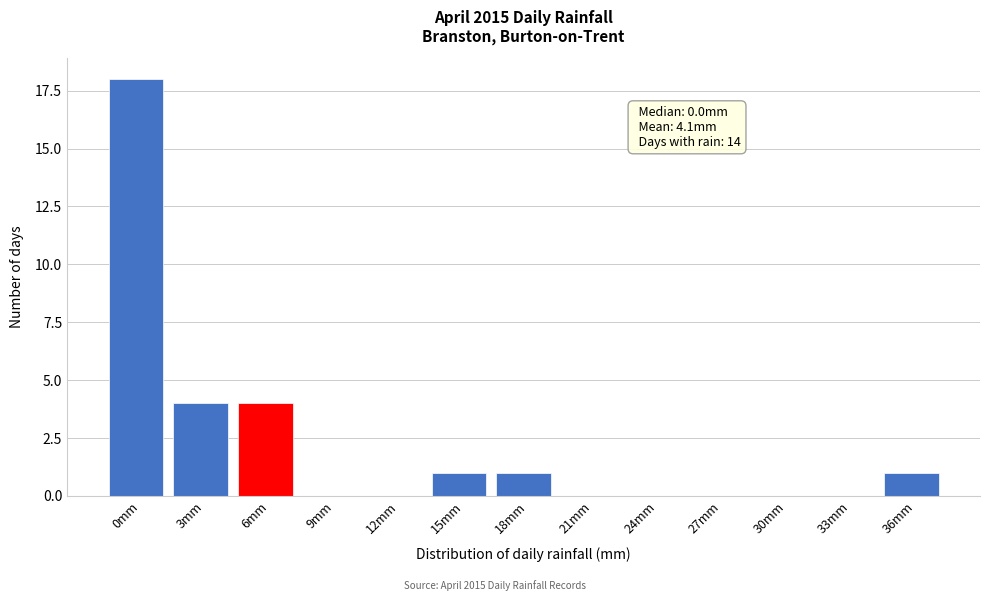

Reading right to left, list all the values displayed in this chart.

36mm=1	33mm=0	30mm=0	27mm=0	24mm=0	21mm=0	18mm=1	15mm=1	12mm=0	9mm=0	6mm=4	3mm=4	0mm=18